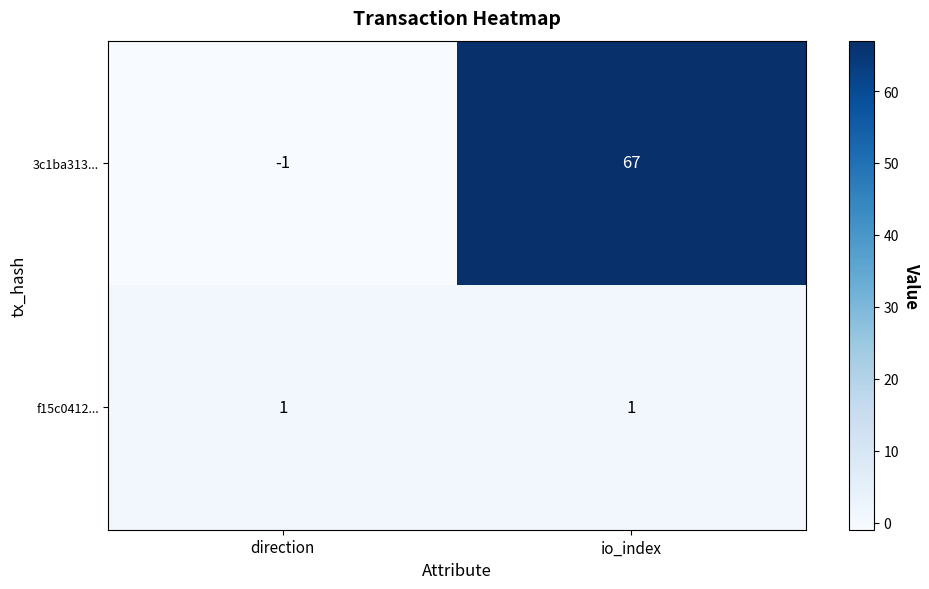

Rank the categories by 3c1ba313... value from lowest to highest.

direction, io_index